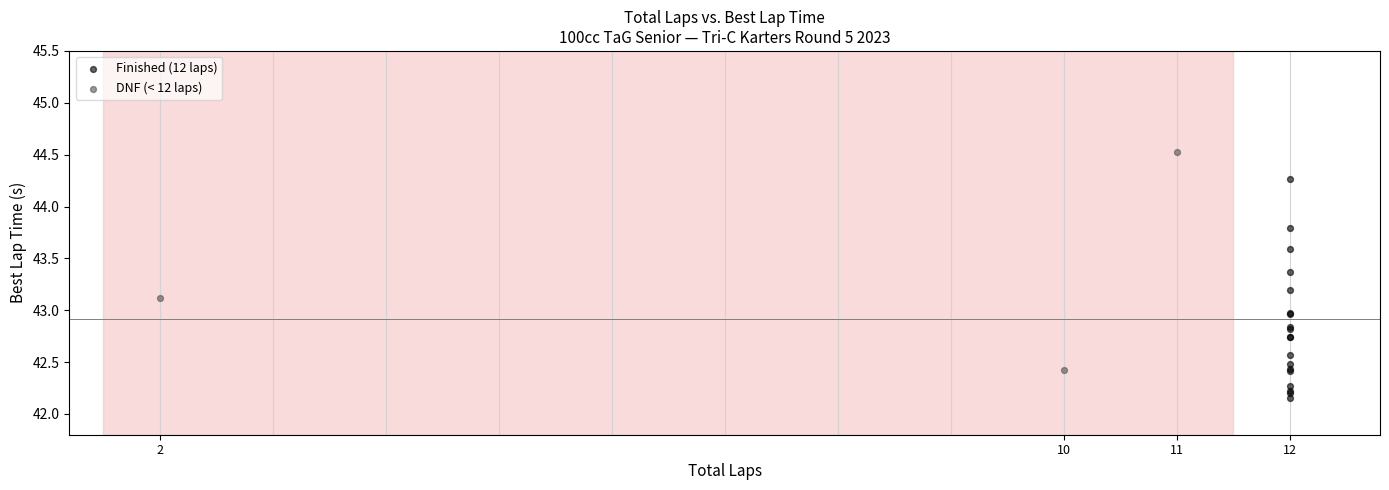

Which series contains the lowest Y value?

Finished (12 laps)